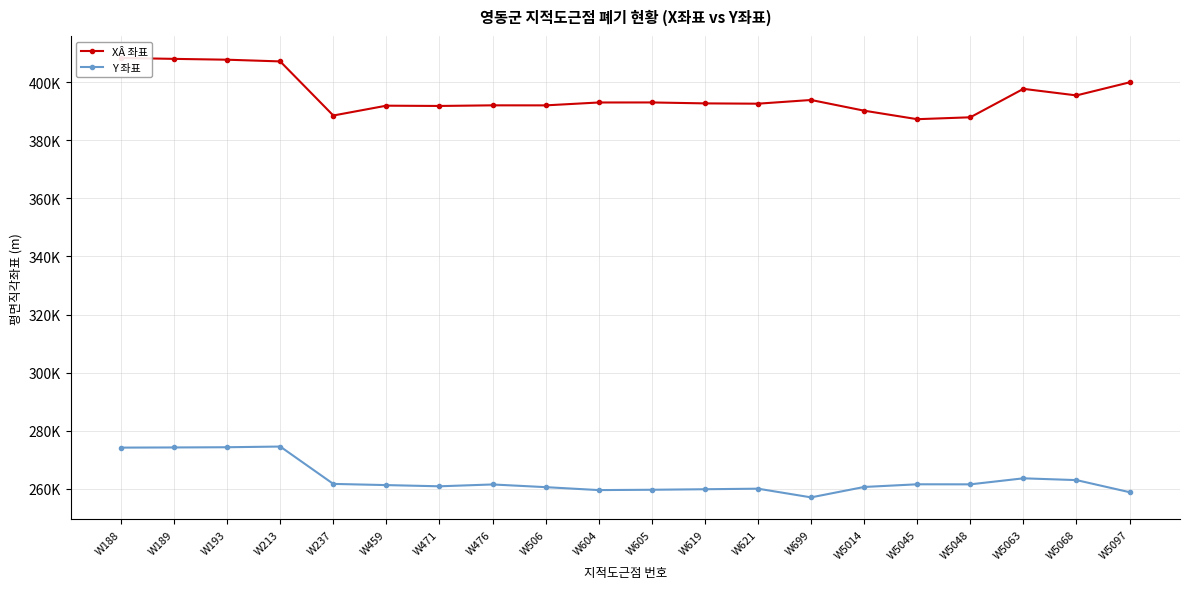

True or false: XÂ 좌표 has a value of 388478.3 at W237.

True